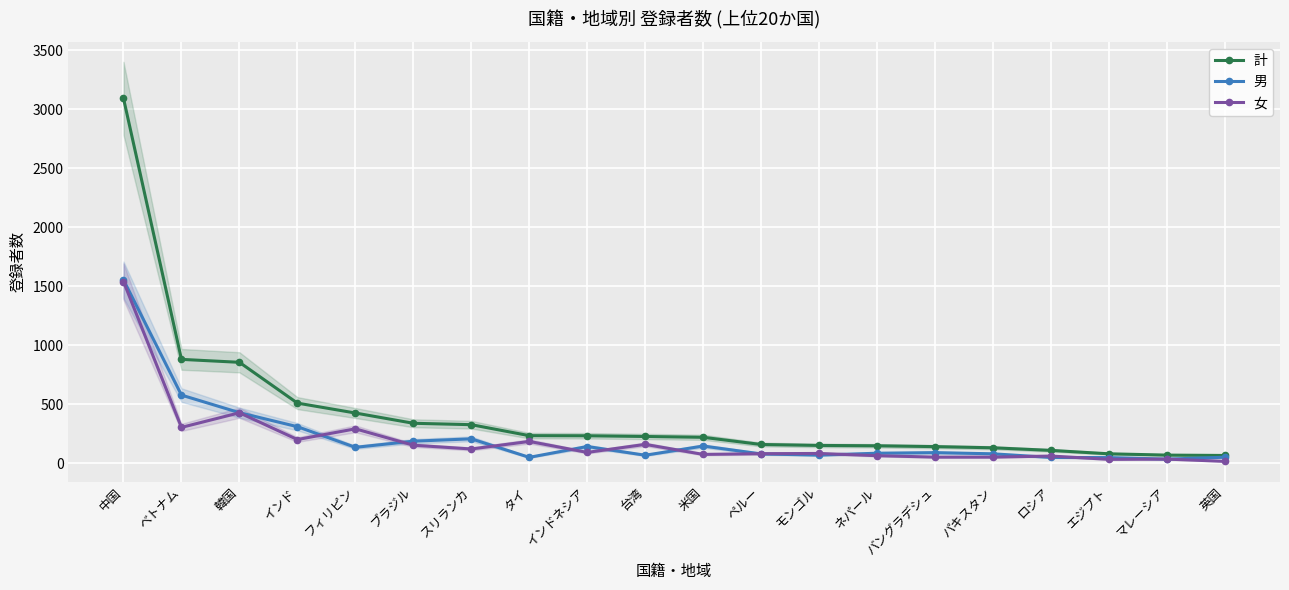

List the series in order of their peak value, highest first.

計, 男, 女